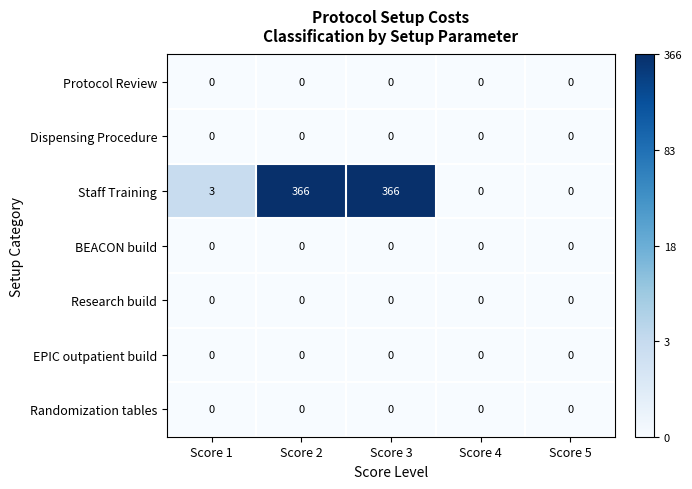

Between Score 1 and Score 5, which series saw the biggest shift?

Staff Training